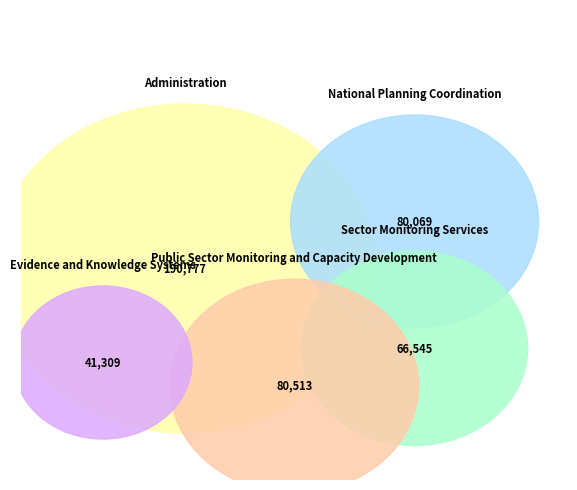

What is the largest slice in the pie chart?

Administration